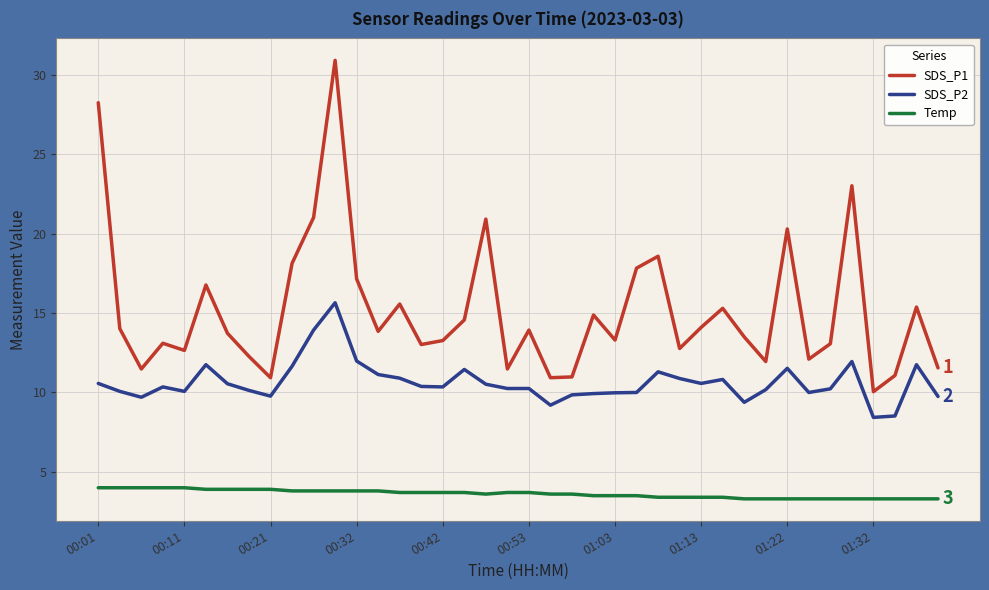

At how many categories does at least one series exceed 26?

2